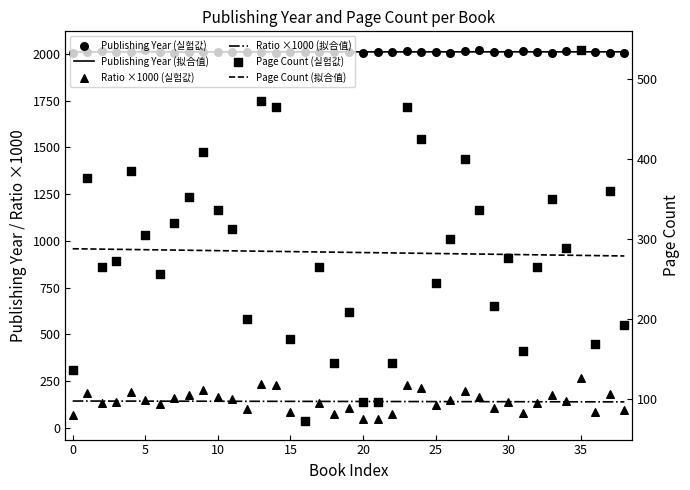

What are all the series names shown in the legend?

Publishing Year (拟合值), Ratio ×1000 (拟合值), Publishing Year (실험값), Ratio ×1000 (실험값), Page Count (拟合值), Page Count (실험값)